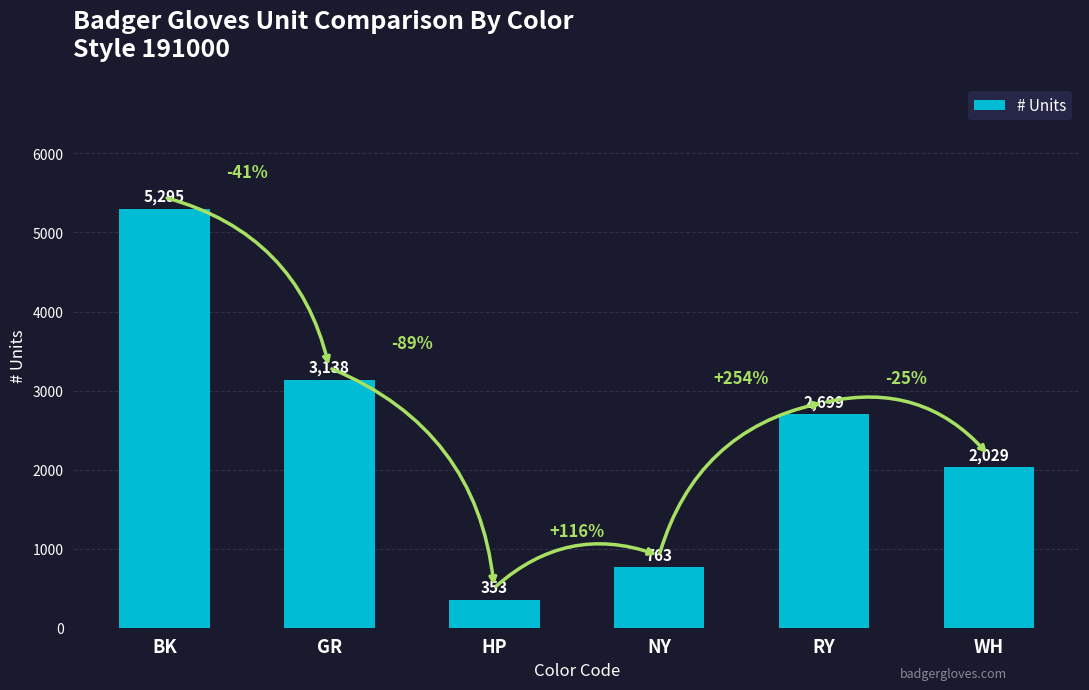

How many data points are less than 2699?

3